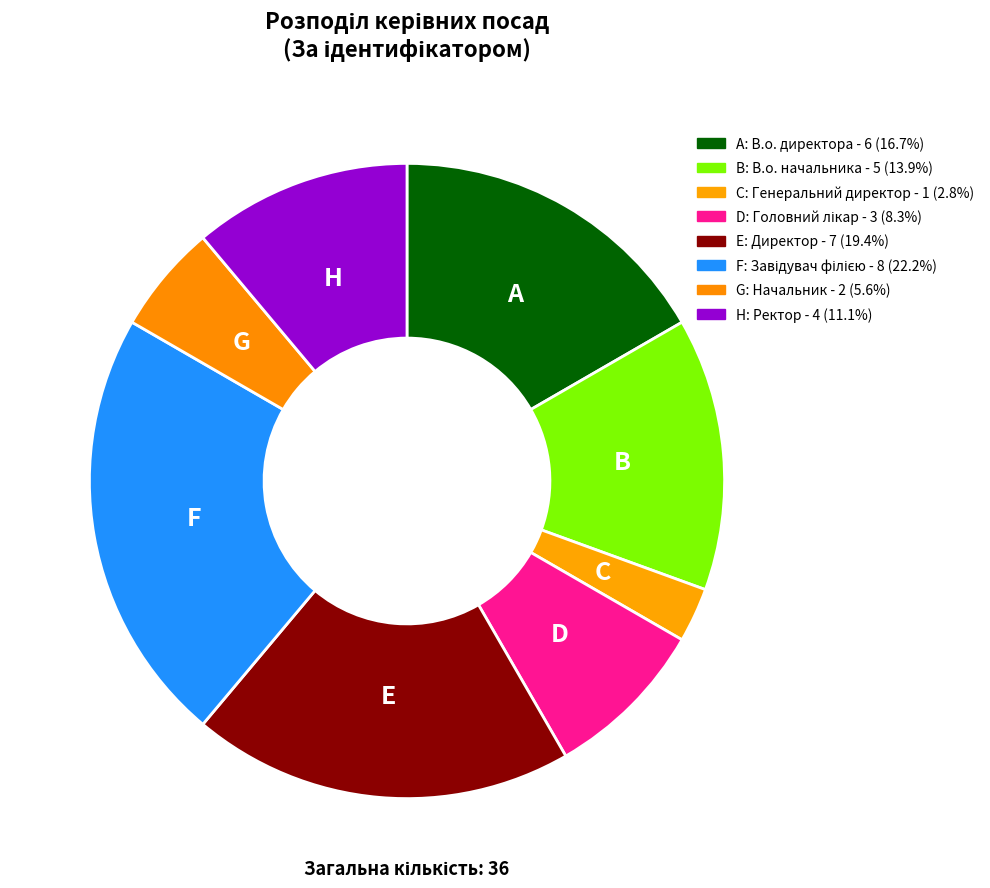

Rank the categories by value from highest to lowest.

Завідувач філією, Директор, В.о. директора, В.о. начальника, Ректор, Головний лікар, Начальник, Генеральний директор